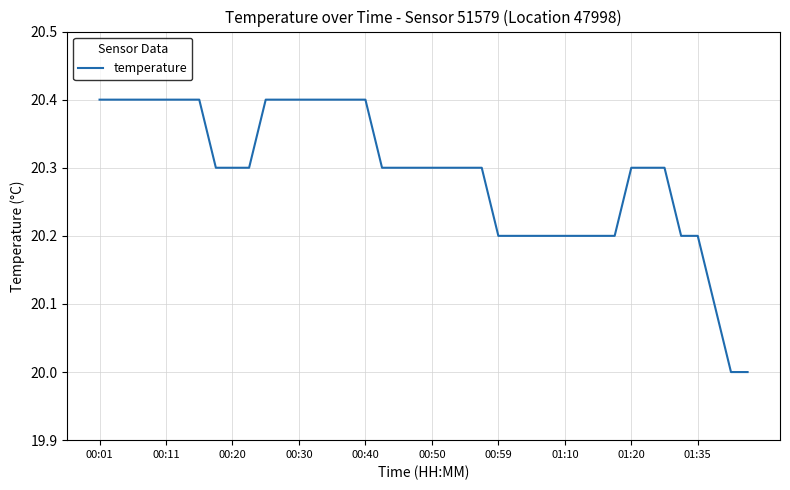

What is the minimum value shown in the chart?

20.0